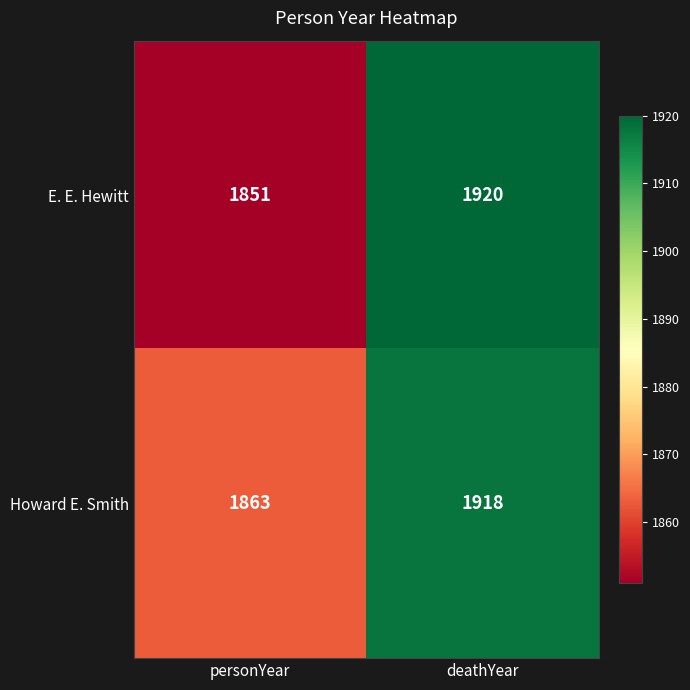

Which category has the lowest value across all series?

personYear